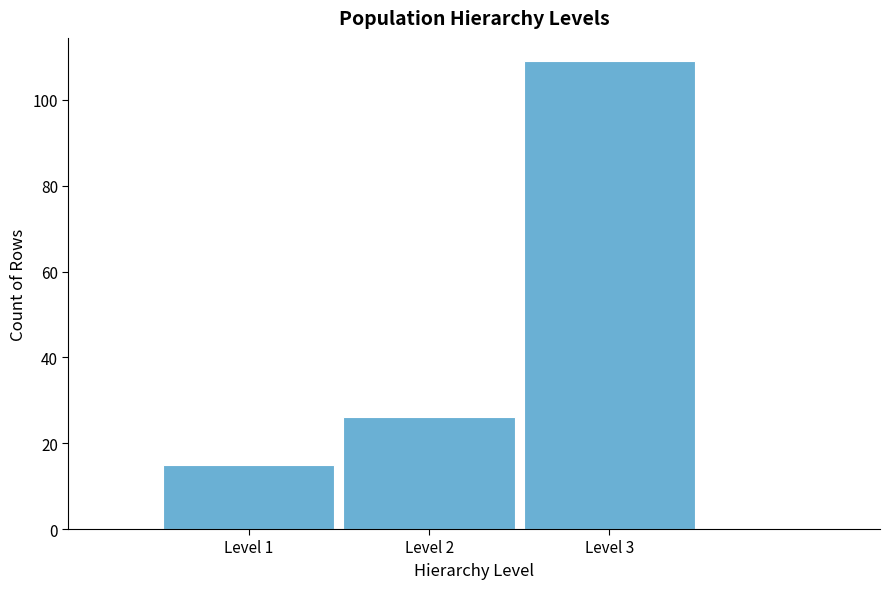

How tall is the bar that spans 2.5 to 3.5 on the x-axis? The values are not printed on the chart, so give them approximately, as read against the axis.

110